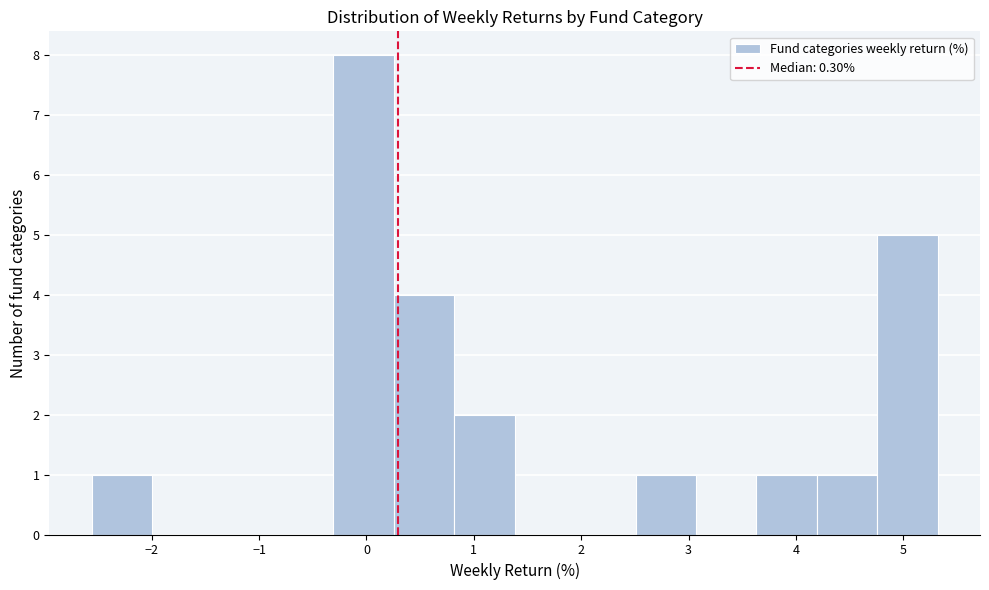

Reading left to right, list every bar in this chart as the range it spans on the x-axis followed by its height. Neither the bar edges nor the heights are printed on the chart, so give them approximately, as read against the axes.

-2.6 to -2.0: 1
-2.0 to -1.4: 0
-1.4 to -0.9: 0
-0.9 to -0.3: 0
-0.3 to 0.3: 8
0.3 to 0.8: 4
0.8 to 1.4: 2
1.4 to 1.9: 0
1.9 to 2.5: 0
2.5 to 3.1: 1
3.1 to 3.6: 0
3.6 to 4.2: 1
4.2 to 4.8: 1
4.8 to 5.3: 5